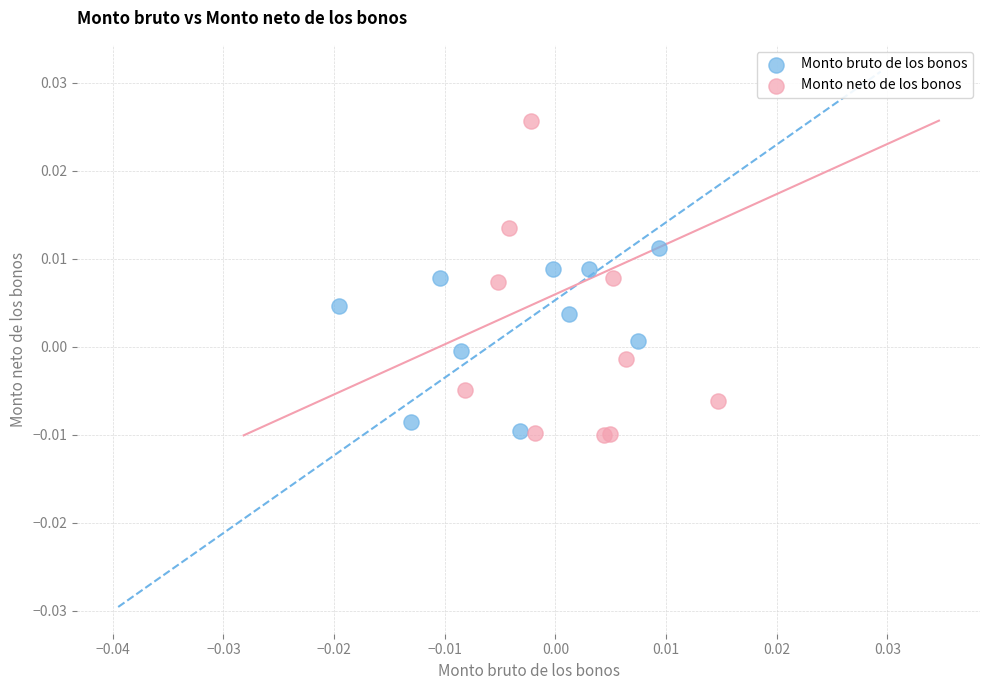

Which series contains the highest Y value?

Monto neto de los bonos